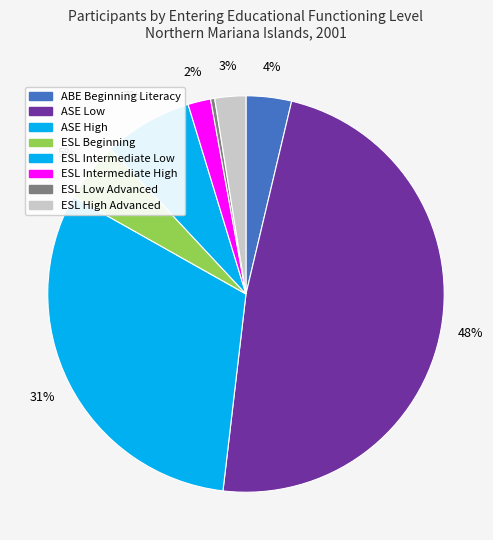

Count the number of slices in the pie.

8